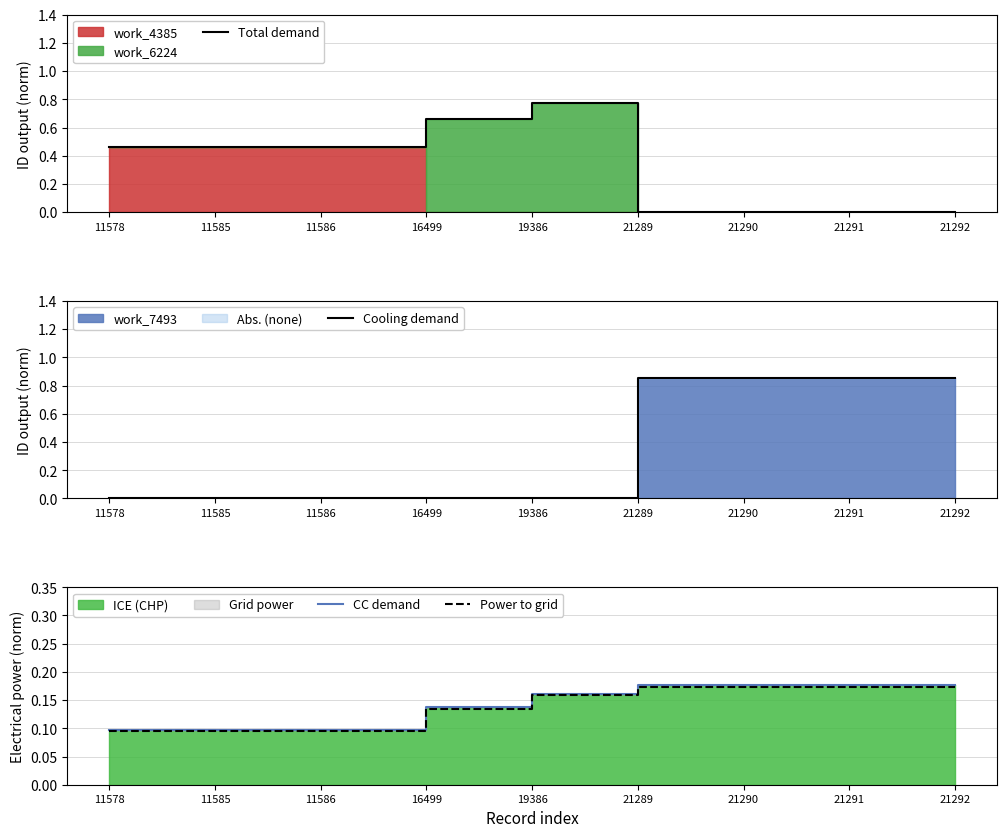

What is the difference between the maximum and second lowest values in the CC demand series?

0.1